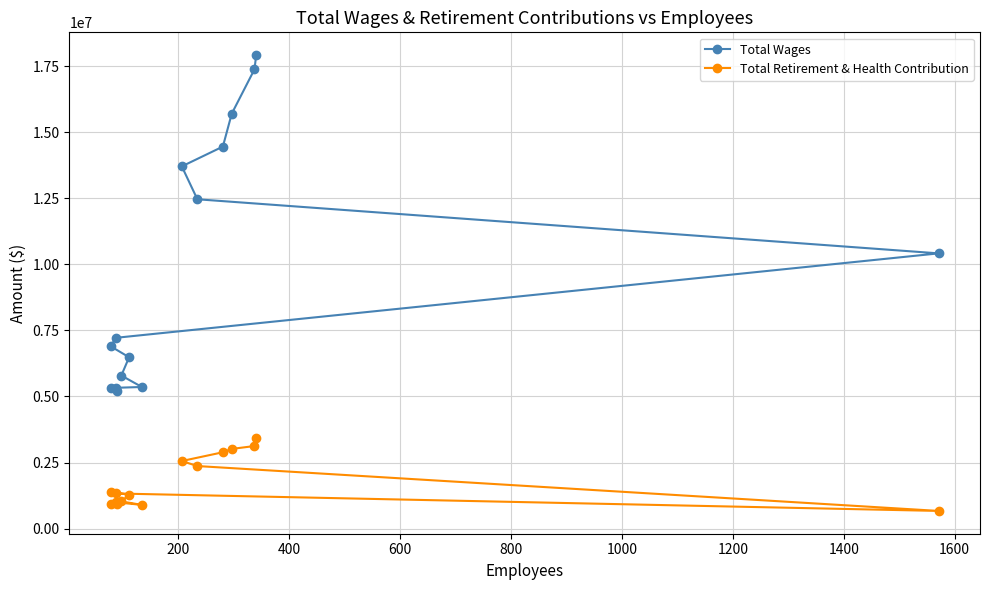

The value of Total Retirement & Health Contribution at 200 is 4918616. True or false?

False